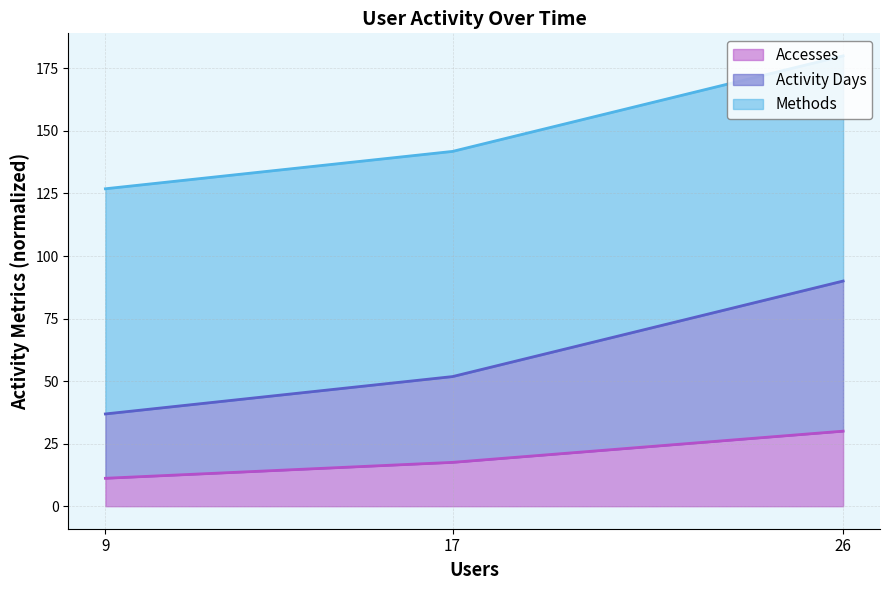

Does the chart have visible grid lines?

Yes